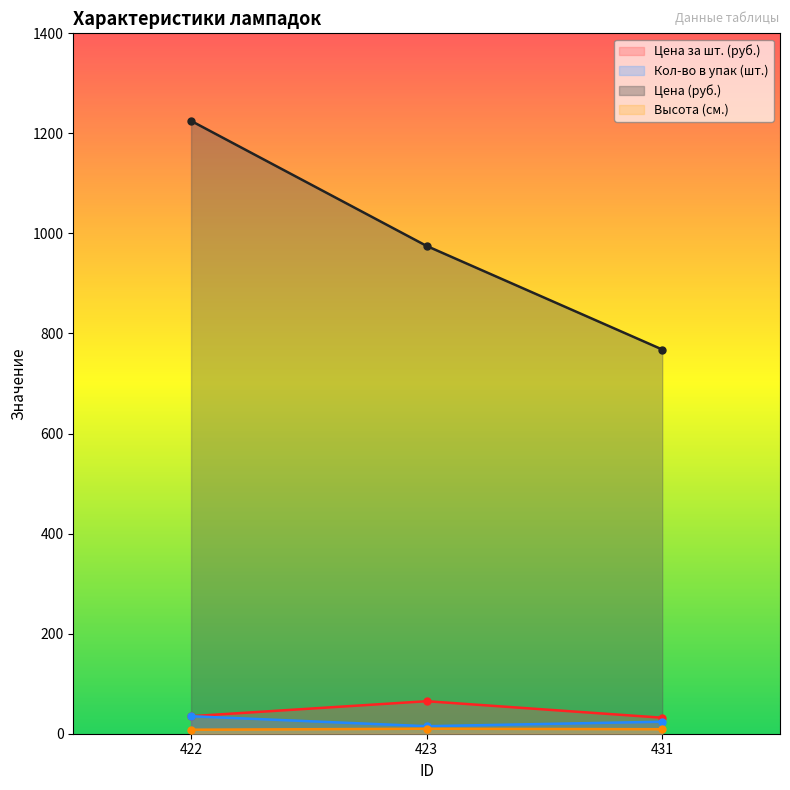

What are all the series names shown in the legend?

Цена за шт. (руб.), Кол-во в упак (шт.), Цена (руб.), Высота (см.)